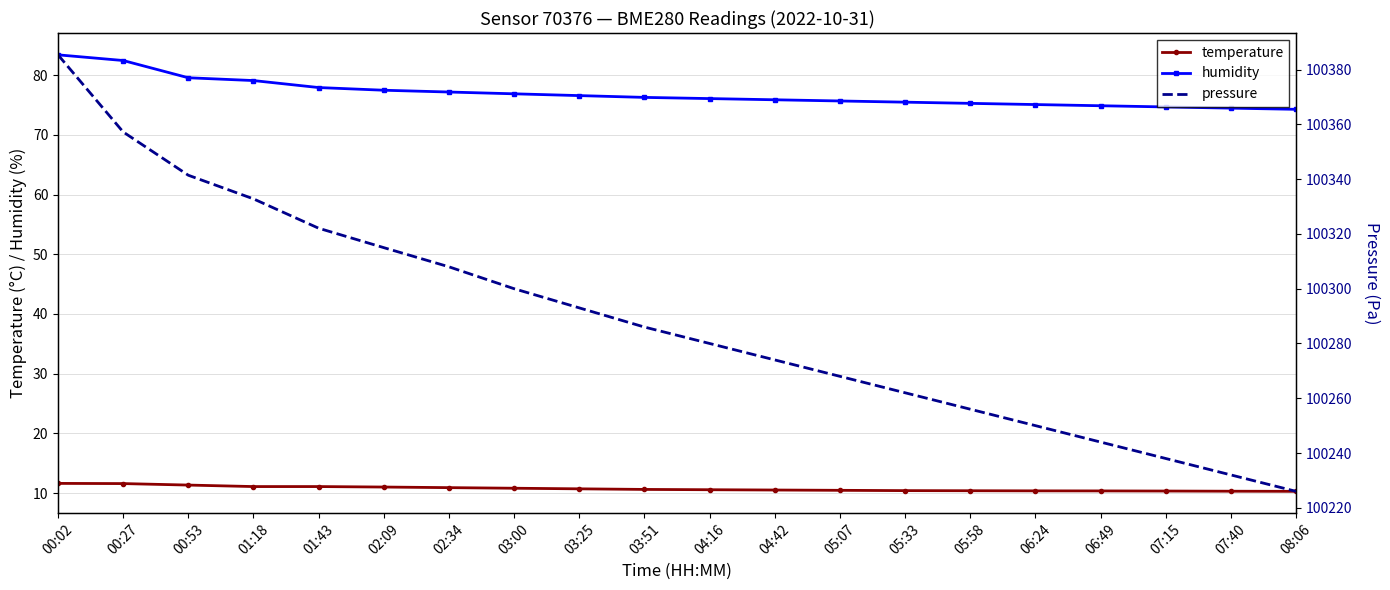

What is the total value across all series at 06:49?

100329.2